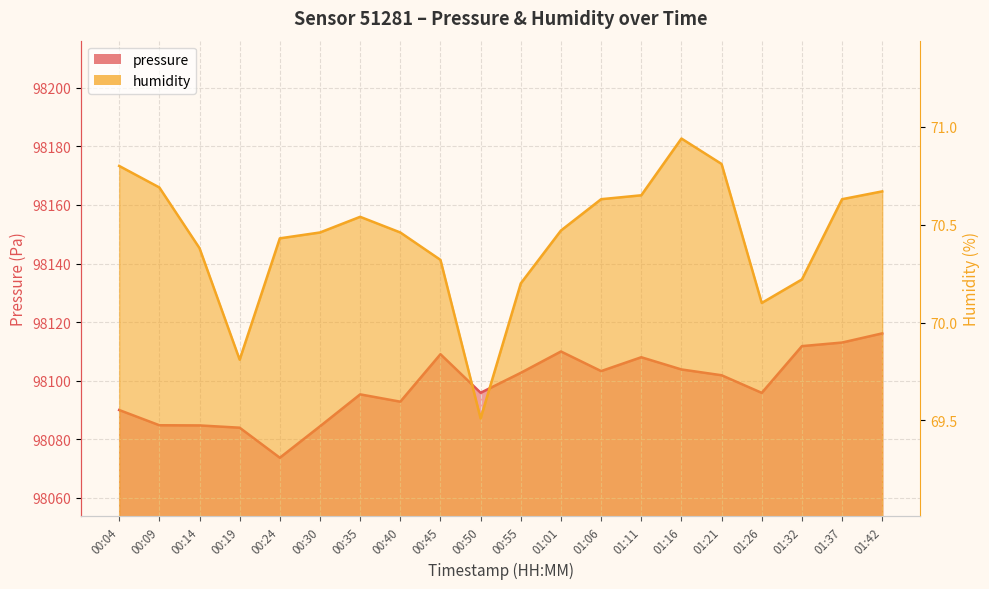

How many data points in pressure are above 98101?

10